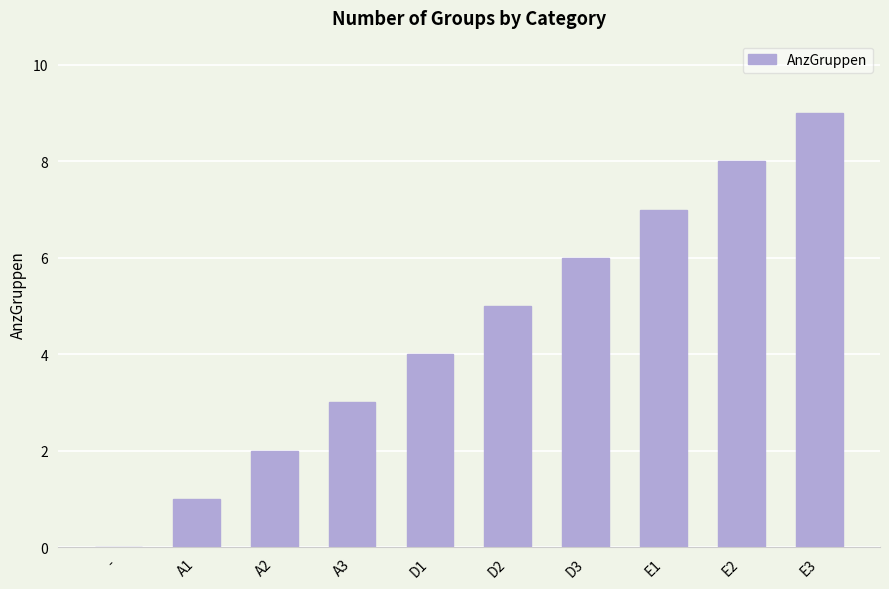

True or false: the data shows 5 at D2.

True